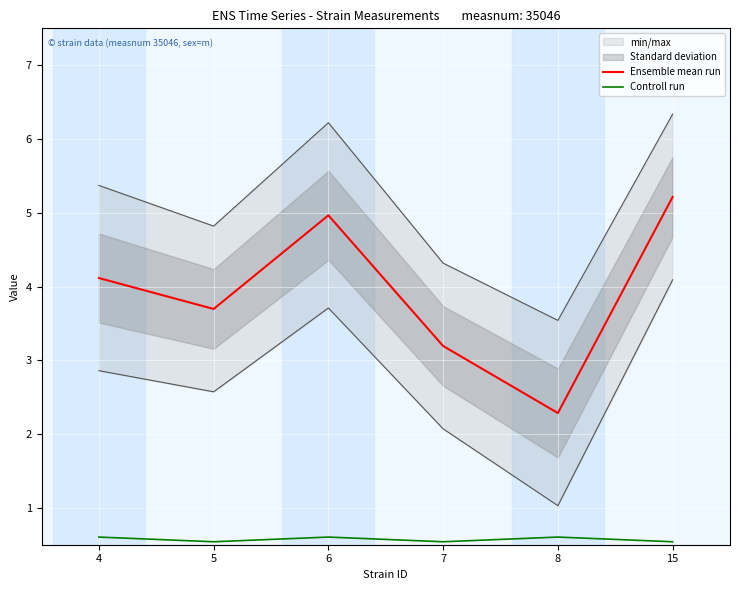

True or false: Ensemble mean run and Controll run intersect in this chart.

False